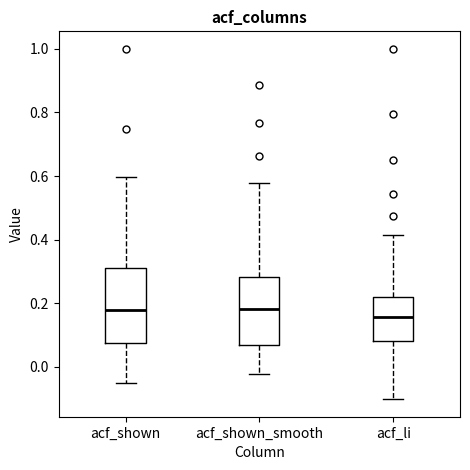

Where does the upper whisker of the box for acf_li end on the y-axis? The values are not printed on the chart, so give them approximately, as read against the axis.

0.42